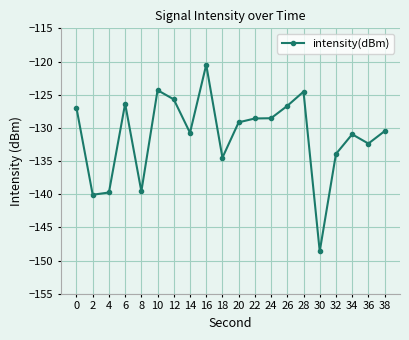

What is the difference between the maximum and minimum values?

28.1